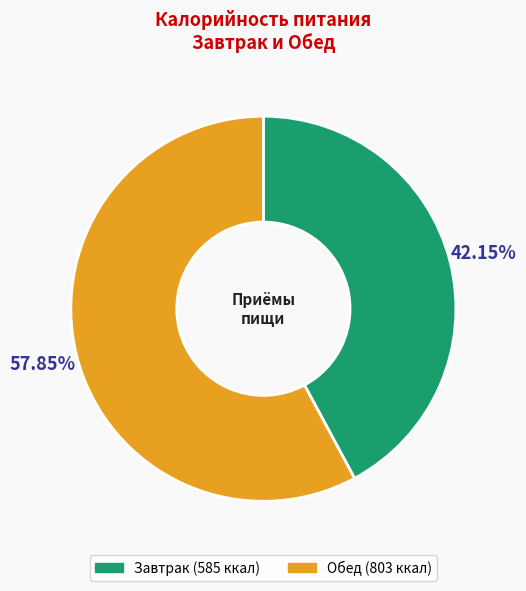

How many slices are in this pie chart?

2